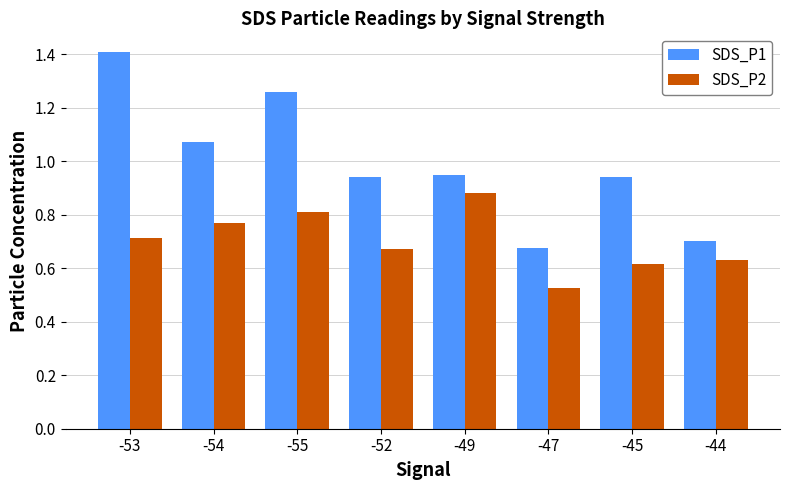

What is the sum of the SDS_P2 values at -47 and -44?

1.2